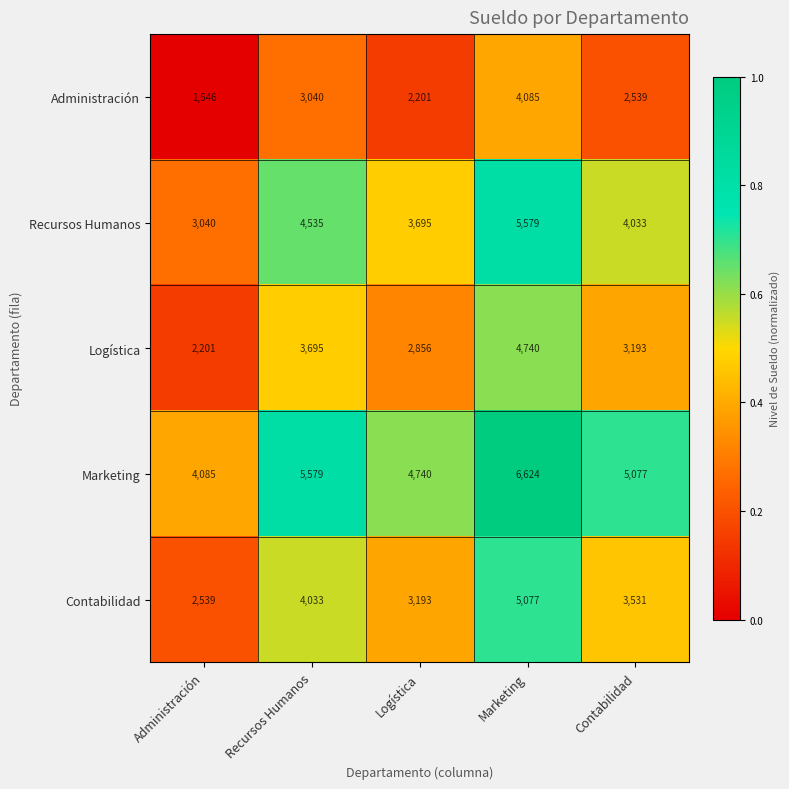

What is the difference between the Logística values at Contabilidad and Marketing?

1547